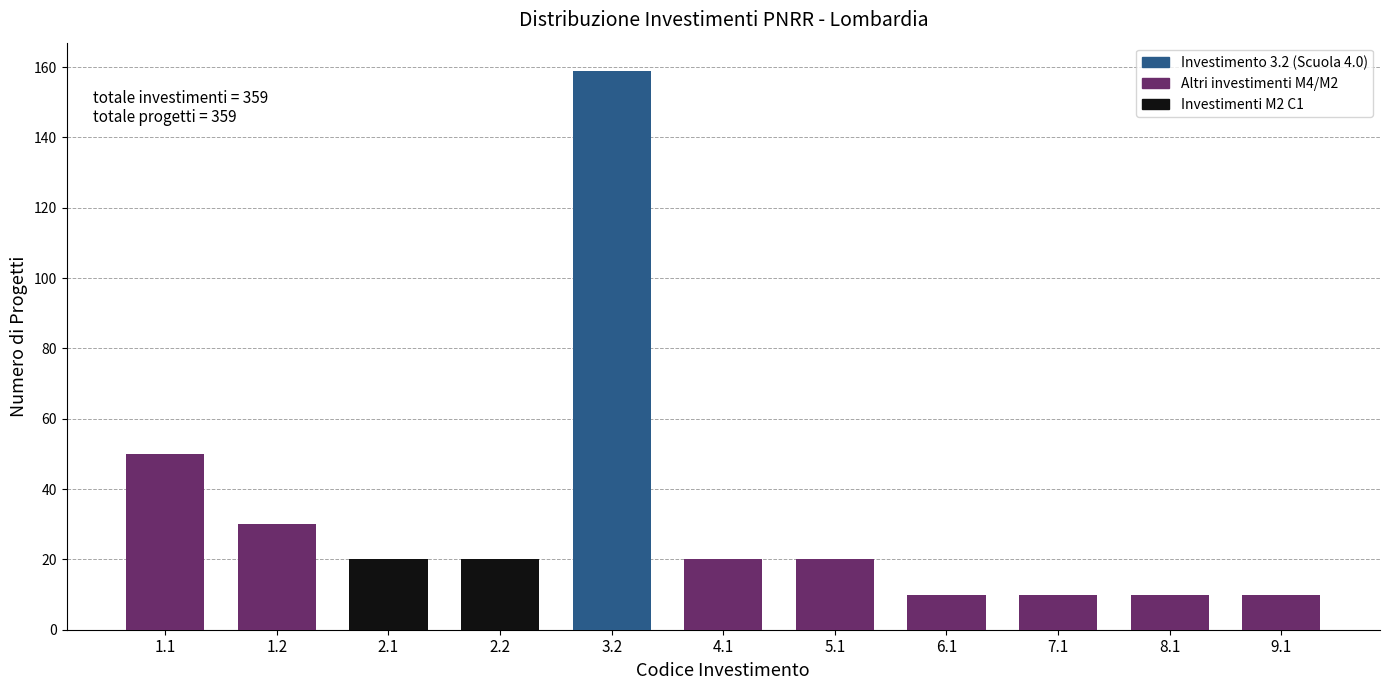

Reading left to right, extract all data points from this chart.

1.1=50	1.2=30	2.1=20	2.2=20	3.2=159	4.1=20	5.1=20	6.1=10	7.1=10	8.1=10	9.1=10